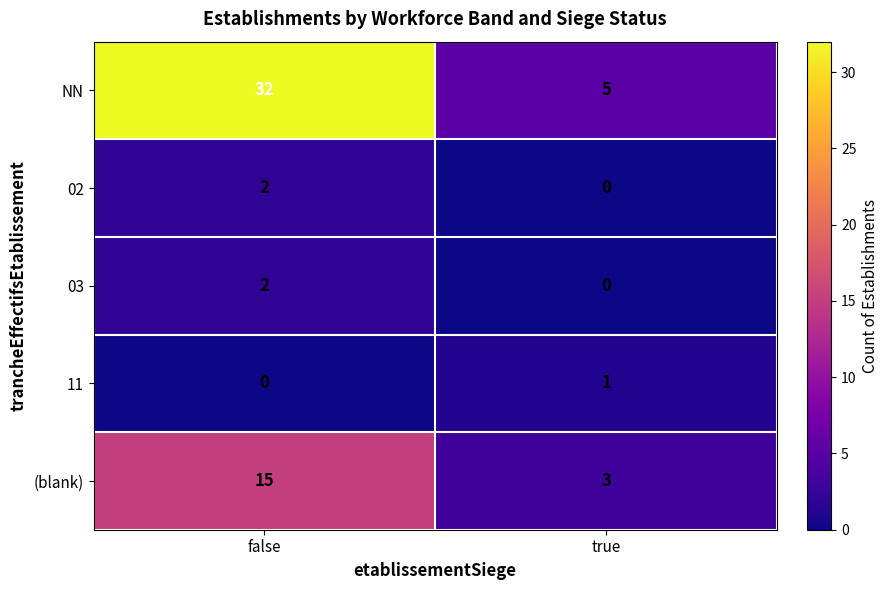

Which series has the largest total across all categories?

NN